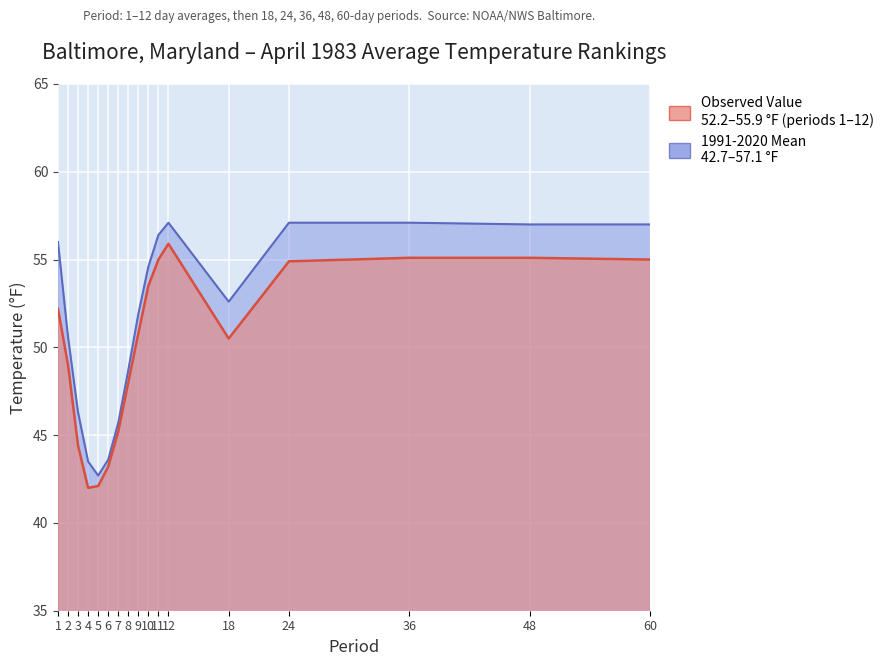

True or false: Observed Value has a value of 55.1 at 36.

True